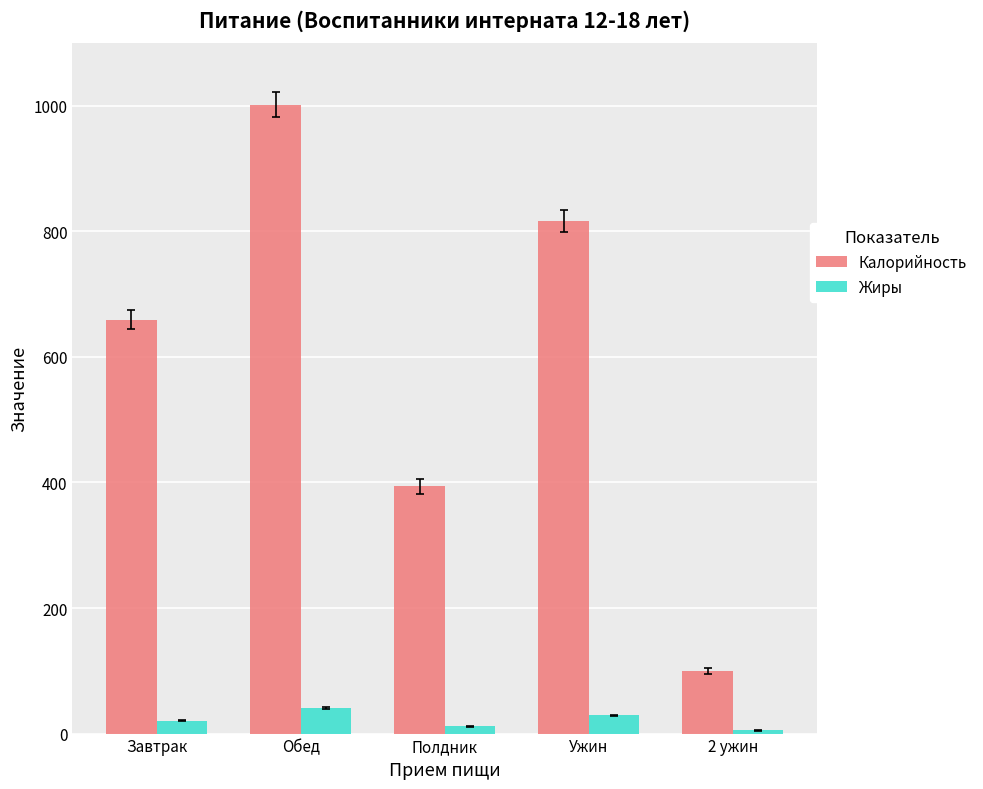

Rank the categories by Калорийность value from lowest to highest.

2 ужин, Полдник, Завтрак, Ужин, Обед